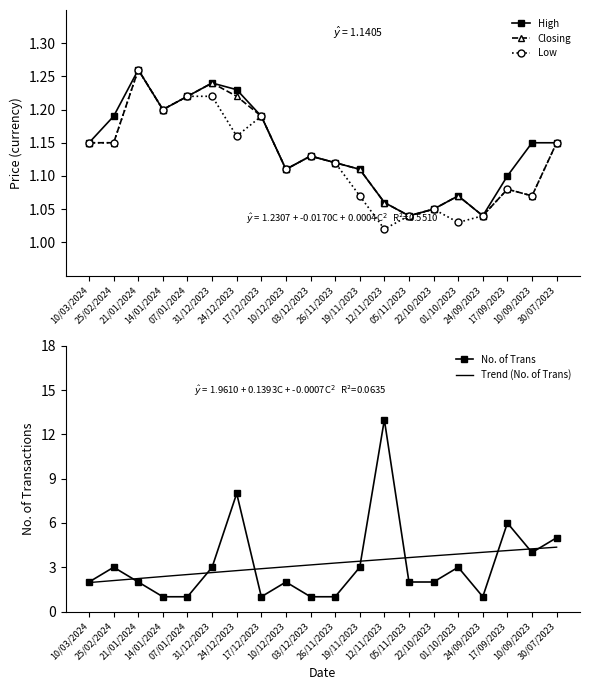

True or false: Low and High cross at least once.

False